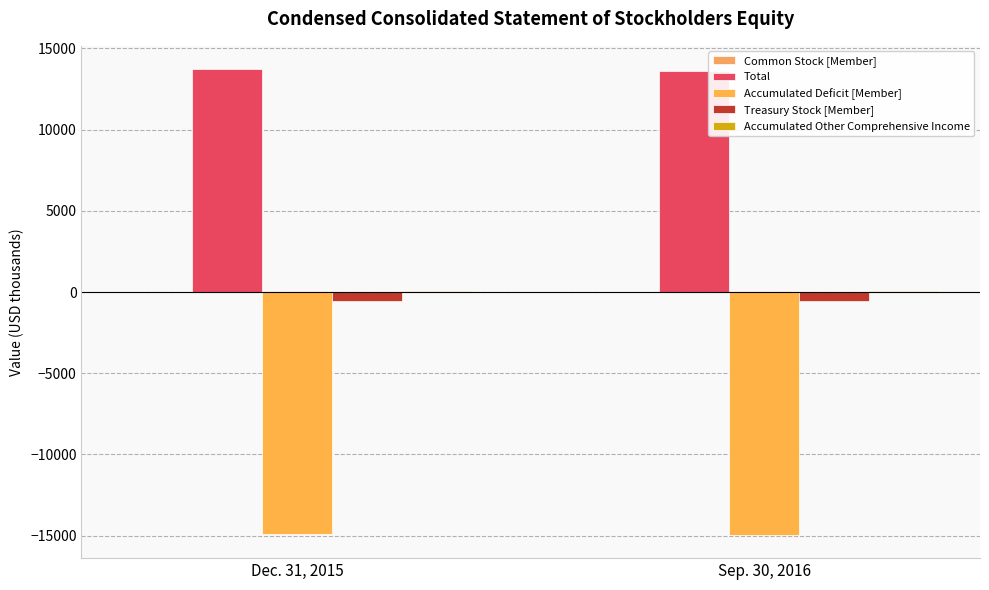

Which series changed the most between Dec. 31, 2015 and Sep. 30, 2016?

Total